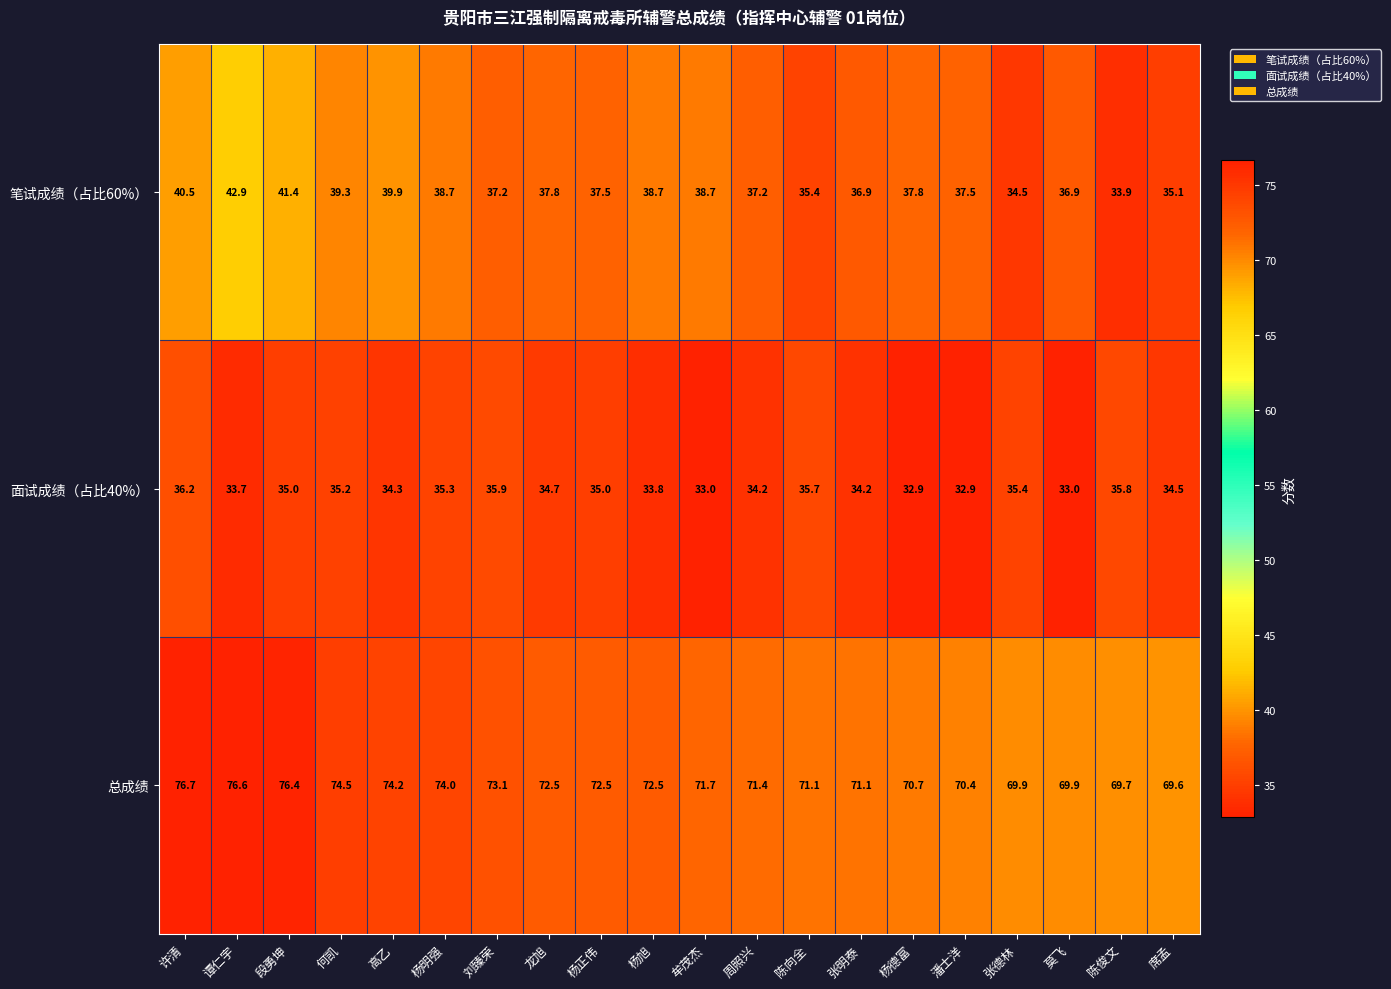

What is the difference between the maximum and minimum values in the 笔试成绩（占比60%） series?

9.0